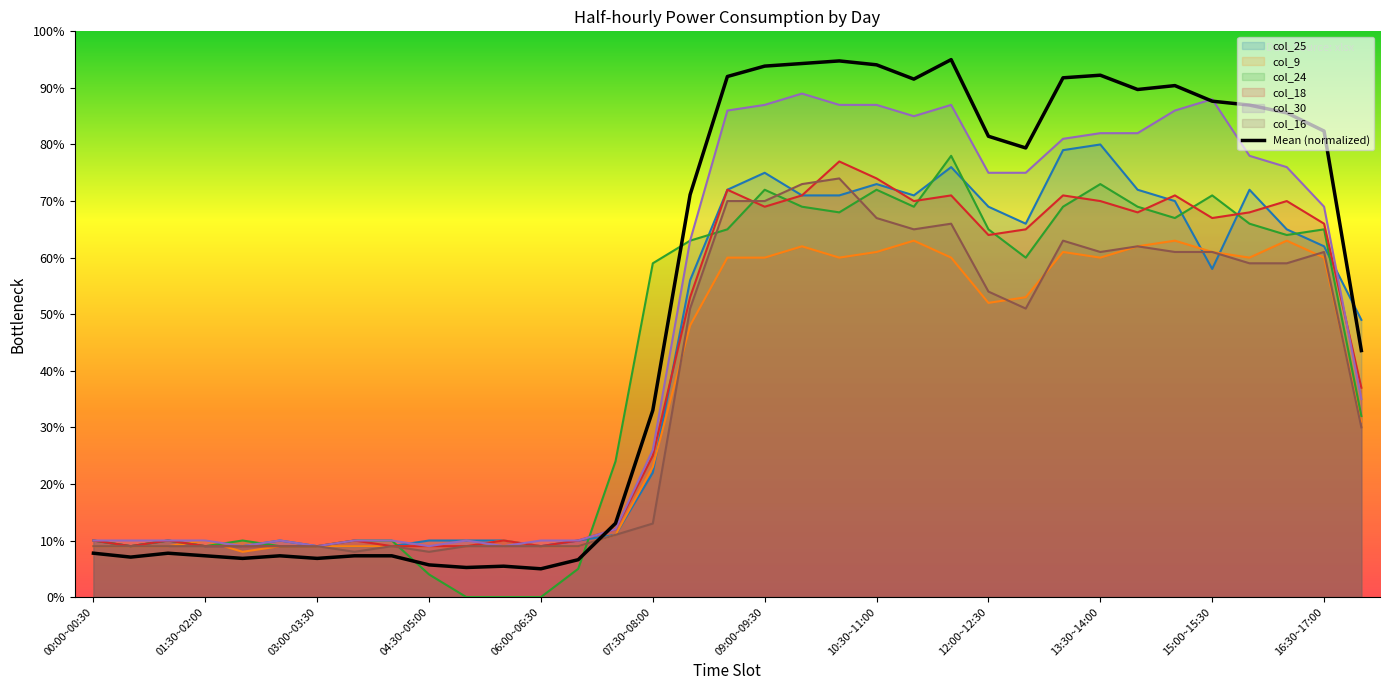

List the labels in order of col_25 value, smallest first.

00:30~01:00, 01:30~02:00, 02:00~02:30, 03:00~03:30, 03:30~04:00, 04:00~04:30, 06:00~06:30, 00:00~00:30, 01:00~01:30, 02:30~03:00, 04:30~05:00, 05:00~05:30, 05:30~06:00, 06:30~07:00, 07:00~07:30, 07:30~08:00, 17:00~17:30, 08:00~08:30, 15:00~15:30, 16:30~17:00, 16:00~16:30, 12:30~13:00, 12:00~12:30, 14:30~15:00, 09:30~10:00, 10:00~10:30, 11:00~11:30, 08:30~09:00, 14:00~14:30, 15:30~16:00, 10:30~11:00, 09:00~09:30, 11:30~12:00, 13:00~13:30, 13:30~14:00